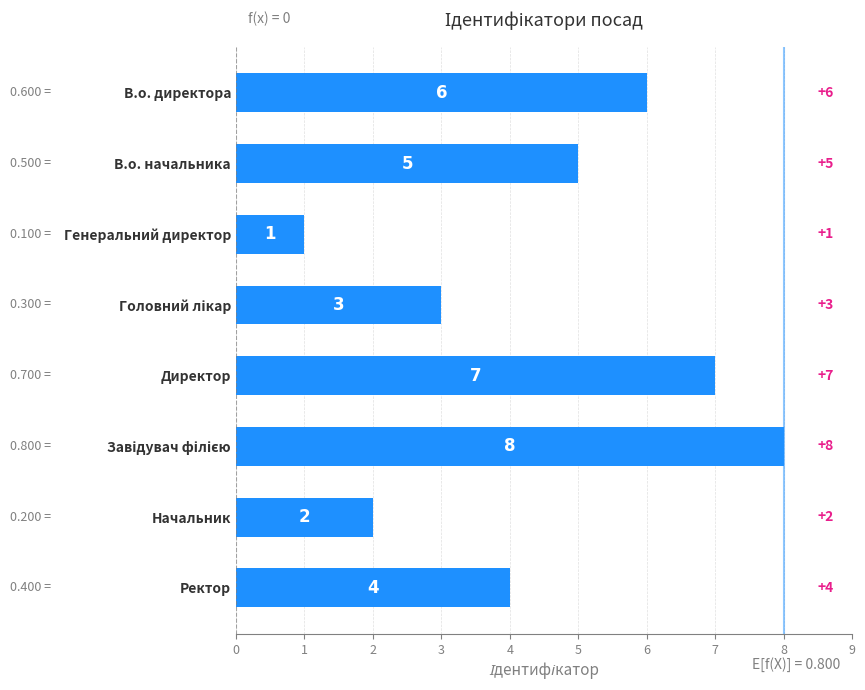

What is the difference between the maximum and minimum values?

7